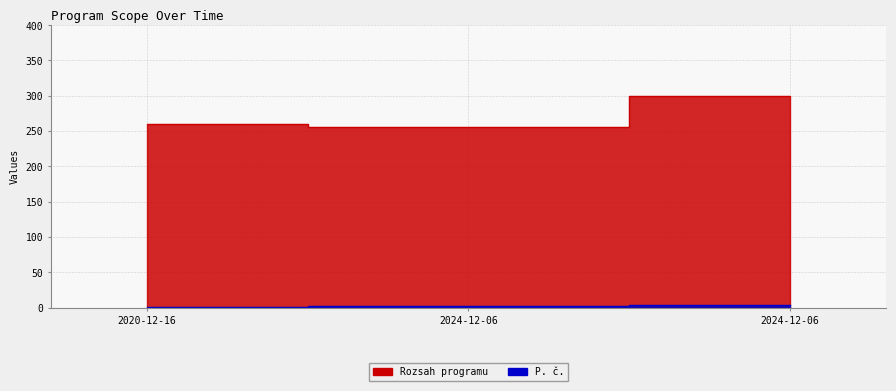

True or false: Rozsah programu has a value of 113 at 2024-12-06.

False